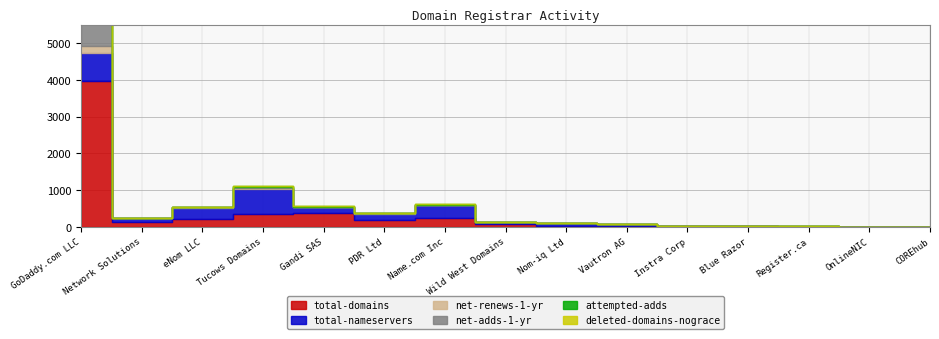

The value of net-renews-1-yr at Register.ca is 2. True or false?

False